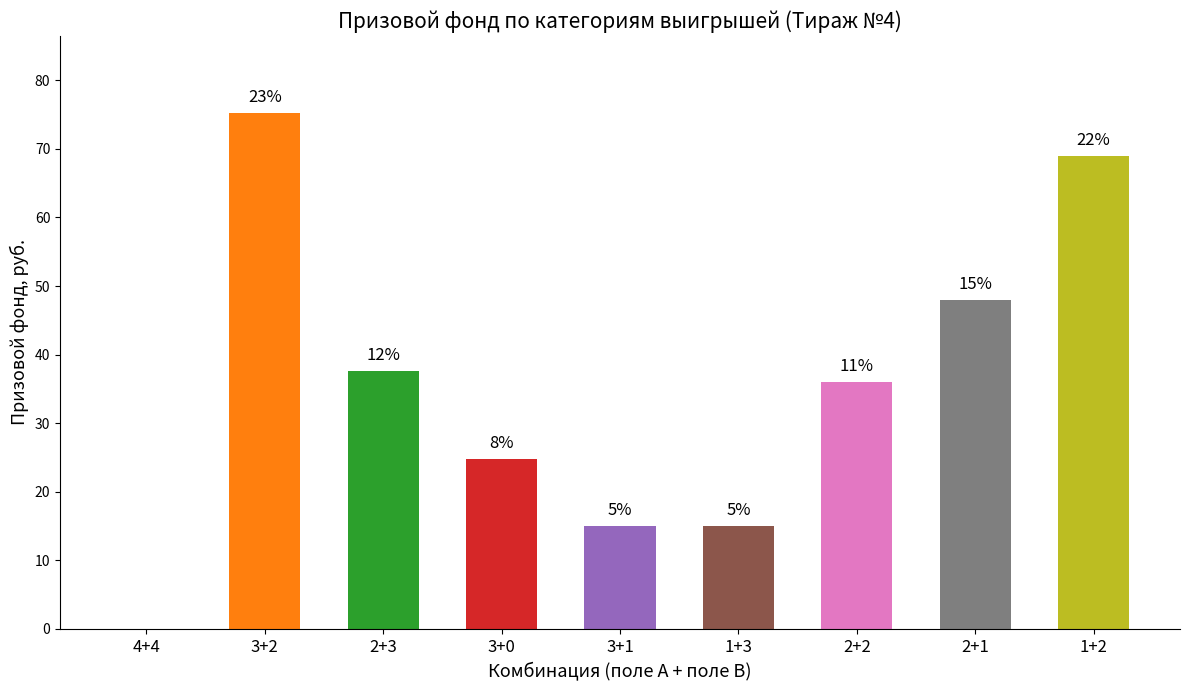

Rank the categories by value from lowest to highest.

4+4, 3+1, 1+3, 3+0, 2+2, 2+3, 2+1, 1+2, 3+2